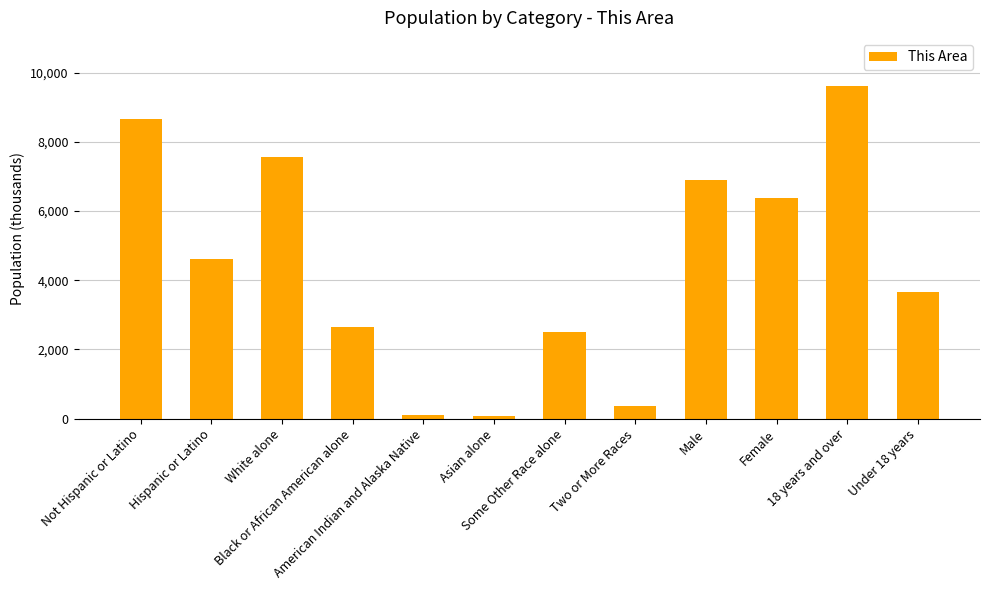

What is the maximum value shown in the chart?

9614